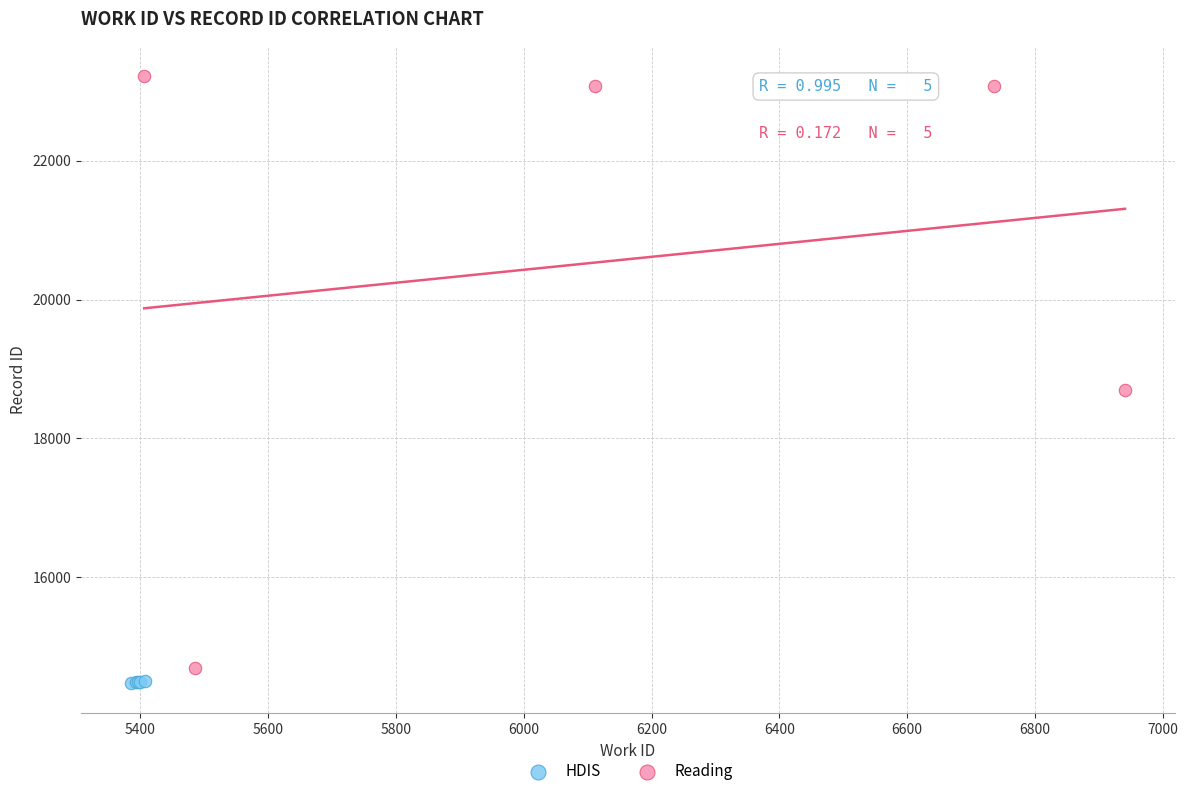

Which series reaches the minimum Y coordinate?

HDIS